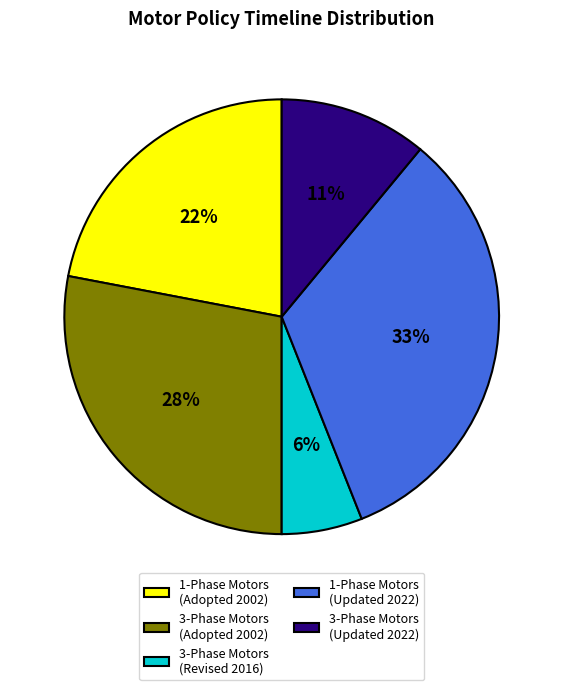

Does any single category account for the majority?

No